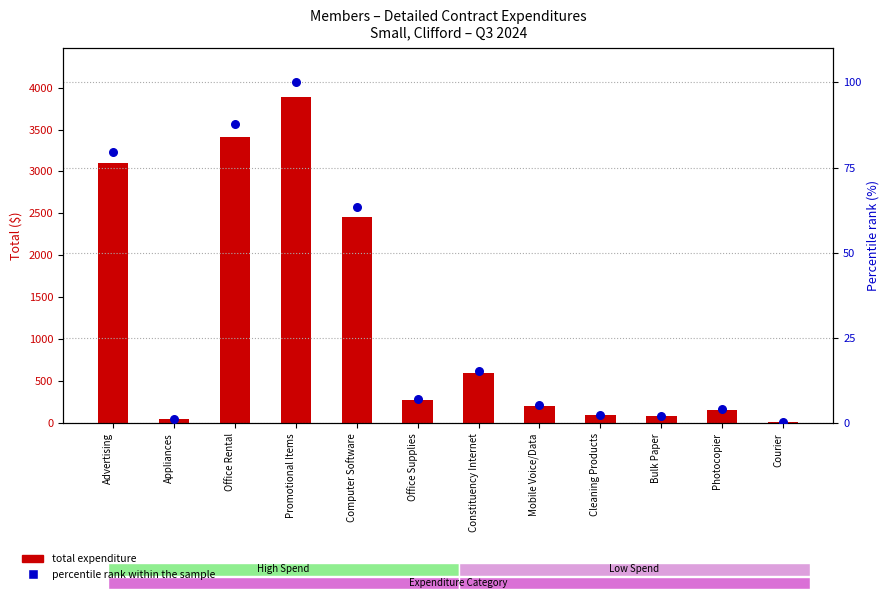

Which series has the largest total across all categories?

Total Expenditure